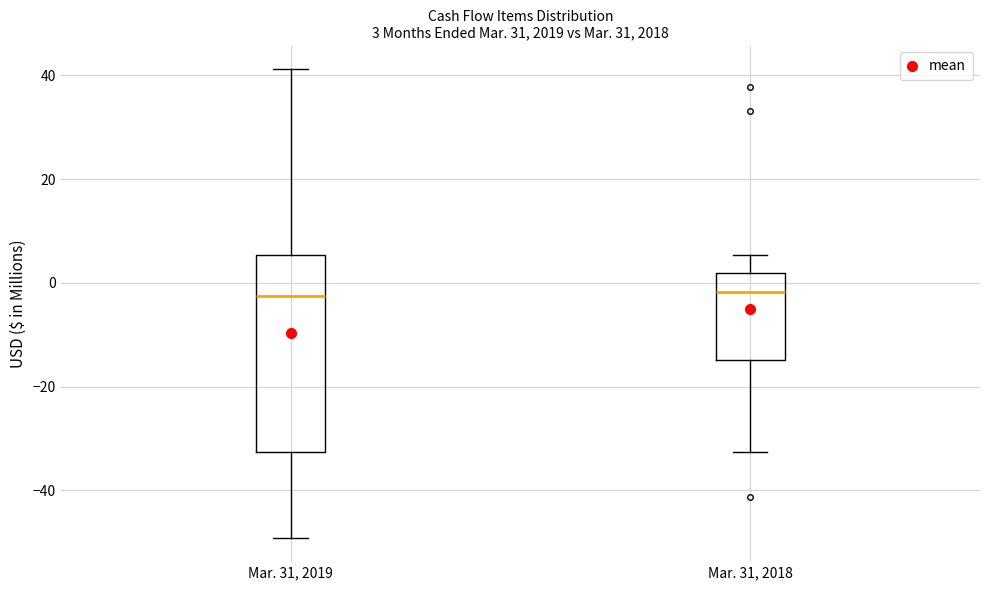

Which box is the tallest, from its lower edge to its upper edge?

Mar. 31, 2019